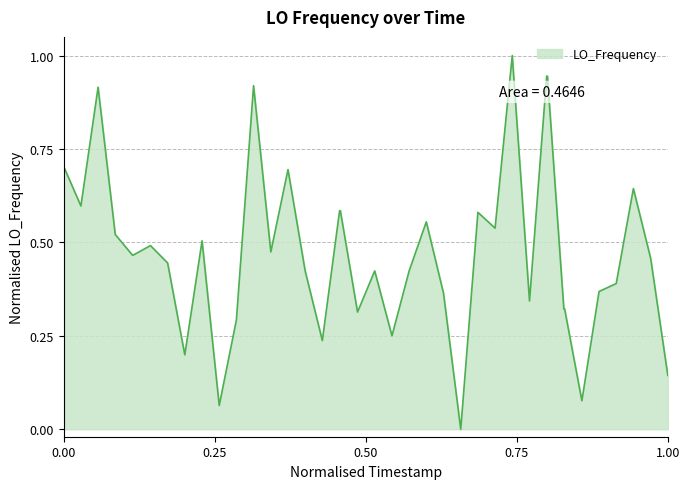

What is the difference between the maximum and minimum values?

1.0